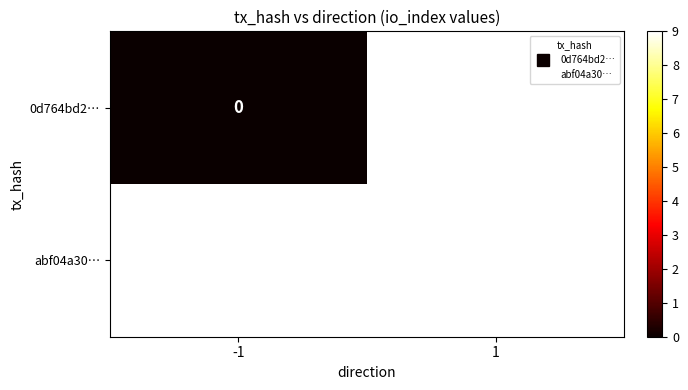

Which category has the highest value across all series?

1